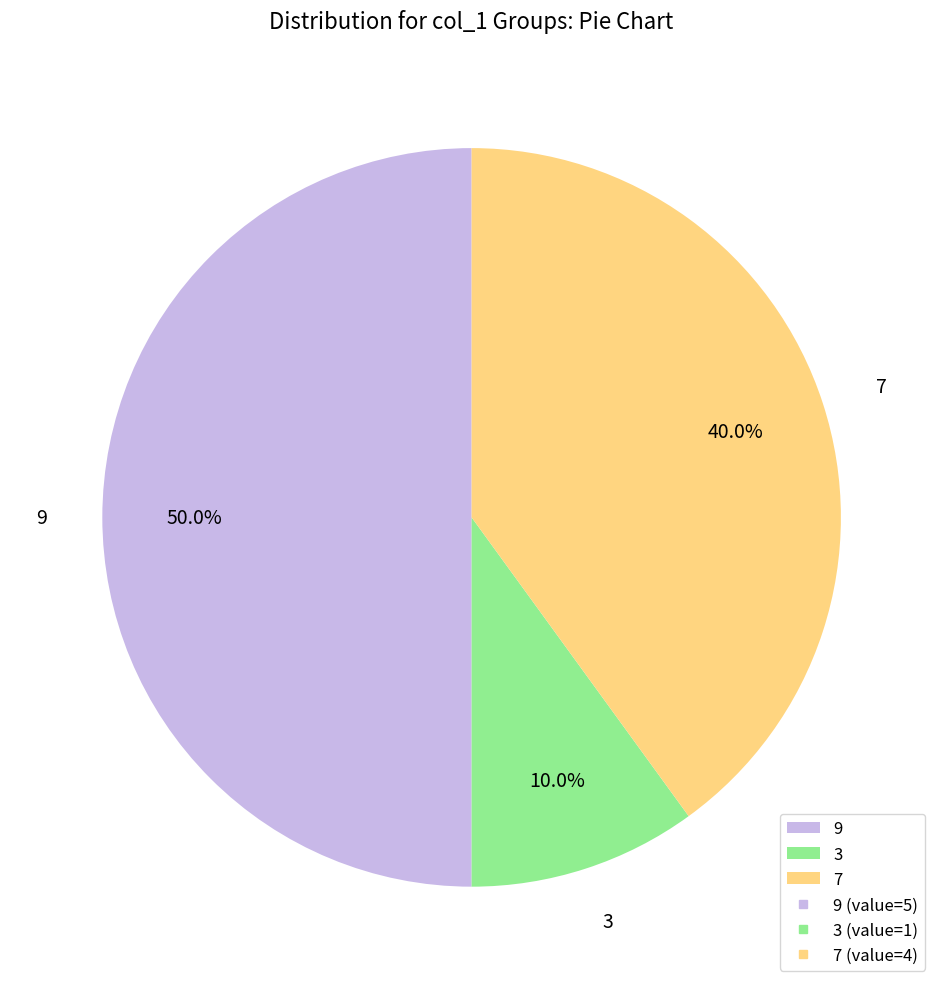

Which has a higher value, 3 or 9?

9